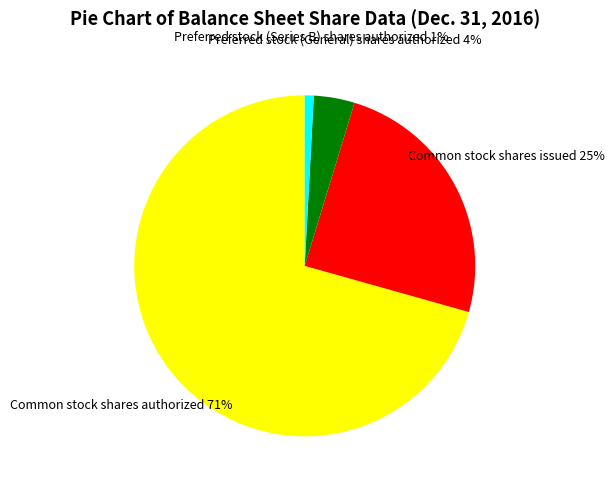

Between Preferred stock (General) shares authorized and Common stock shares issued, which is larger?

Common stock shares issued